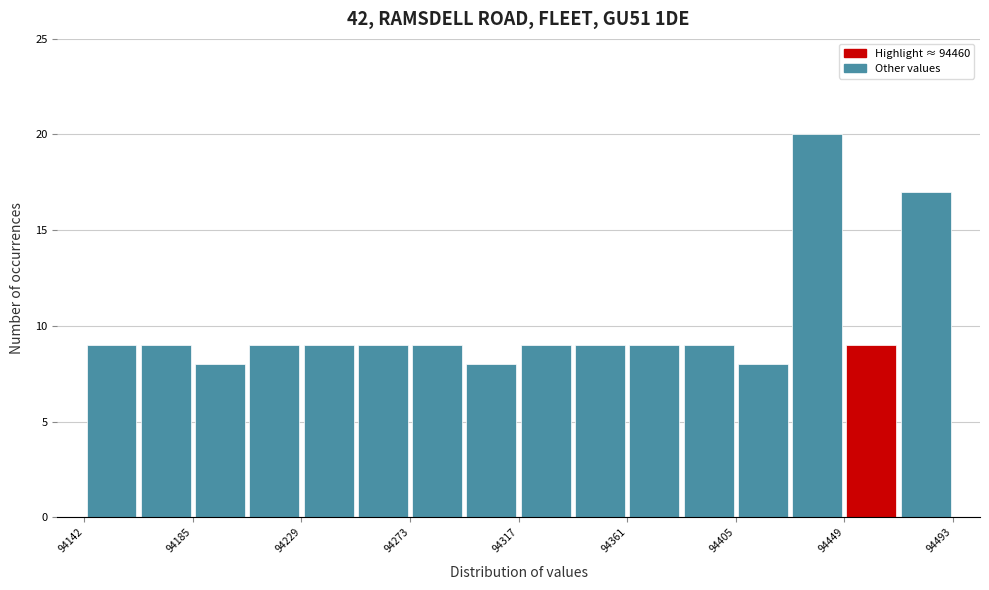

Reading left to right, list every bar in this chart as the range it spans on the x-axis followed by its height. Neither the bar edges nor the heights are printed on the chart, so give them approximately, as read against the axes.

94140 to 94165: 9
94165 to 94185: 9
94185 to 94210: 8
94210 to 94230: 9
94230 to 94250: 9
94250 to 94275: 9
94275 to 94295: 9
94295 to 94320: 8
94320 to 94340: 9
94340 to 94360: 9
94360 to 94385: 9
94385 to 94405: 9
94405 to 94425: 8
94425 to 94450: 20
94450 to 94470: 9
94470 to 94495: 17